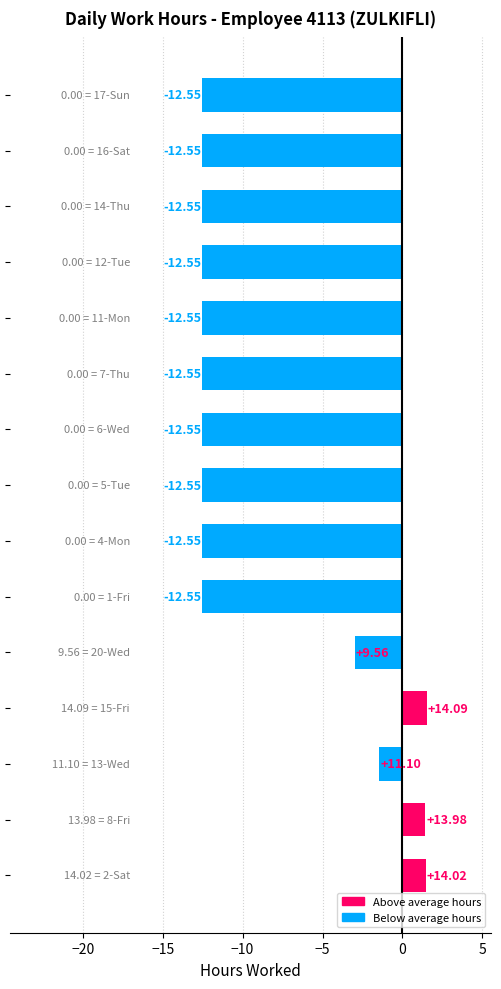

What is the difference between the second highest and minimum values?

14.0